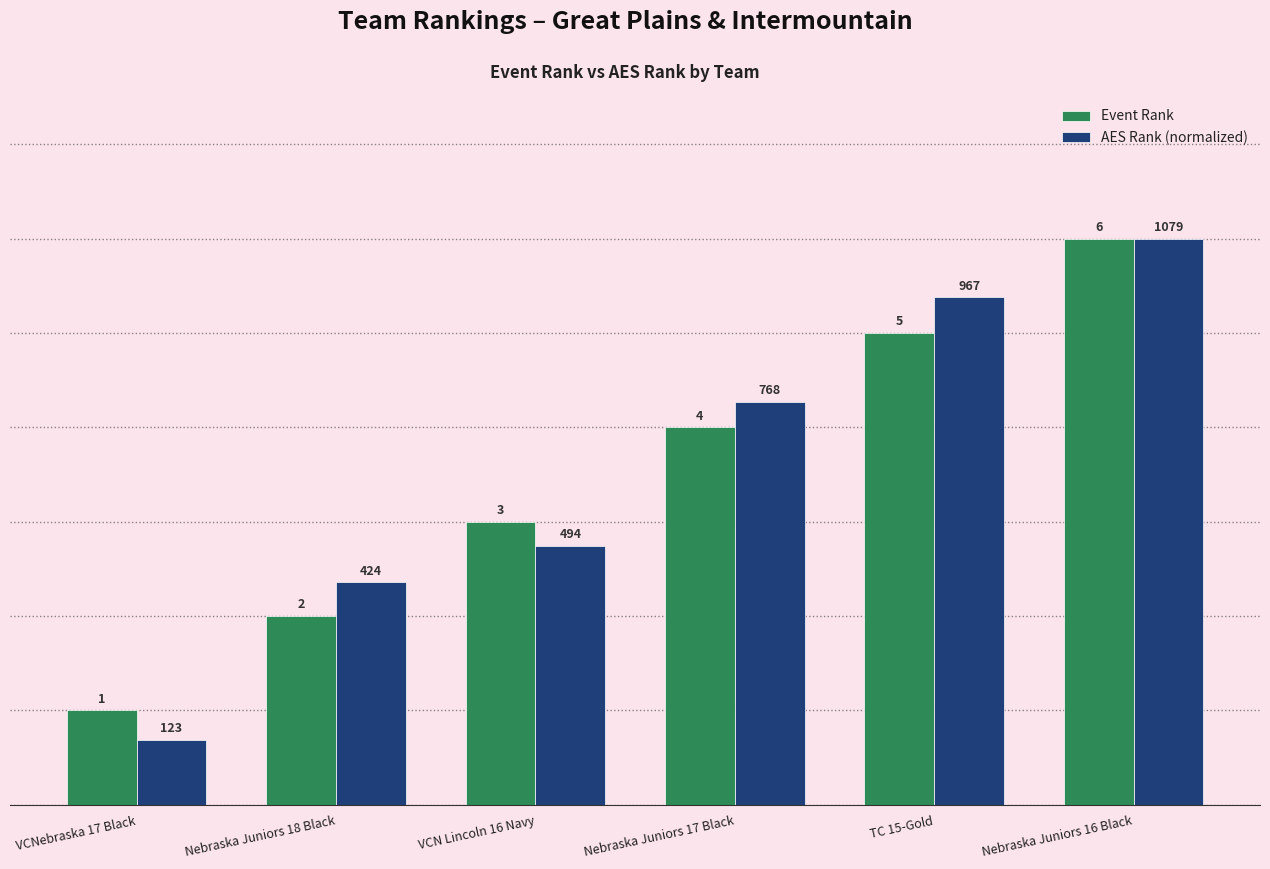

Does the chart contain stacked bars?

No